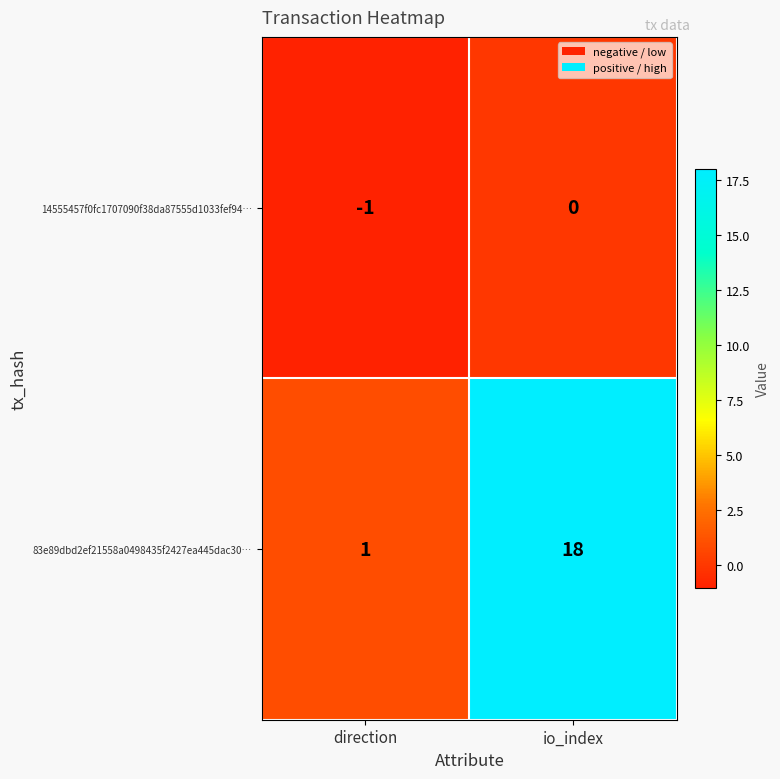

True or false: 83e89dbd2ef21558a0498435f2427ea445dac30… has a value of 1 at direction.

True